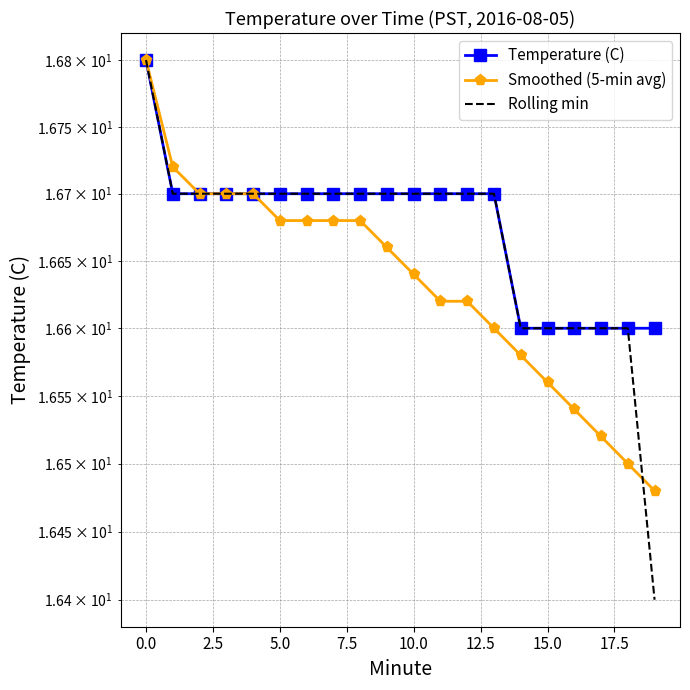

True or false: Smoothed (5-min avg) and Temperature (C) cross at least once.

False